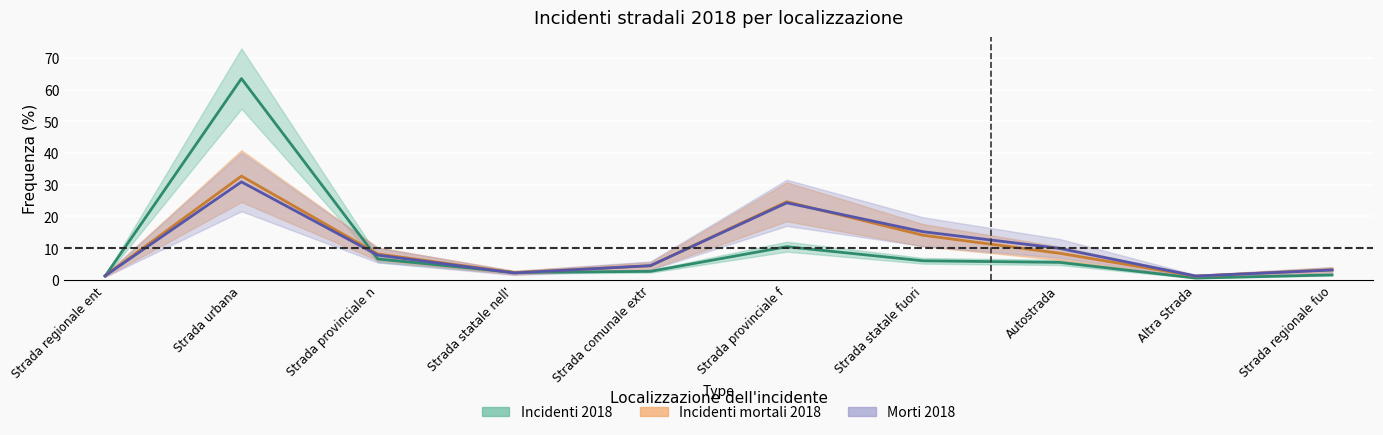

At which label does Incidenti mortali 2018 first exceed 8?

Strada urbana